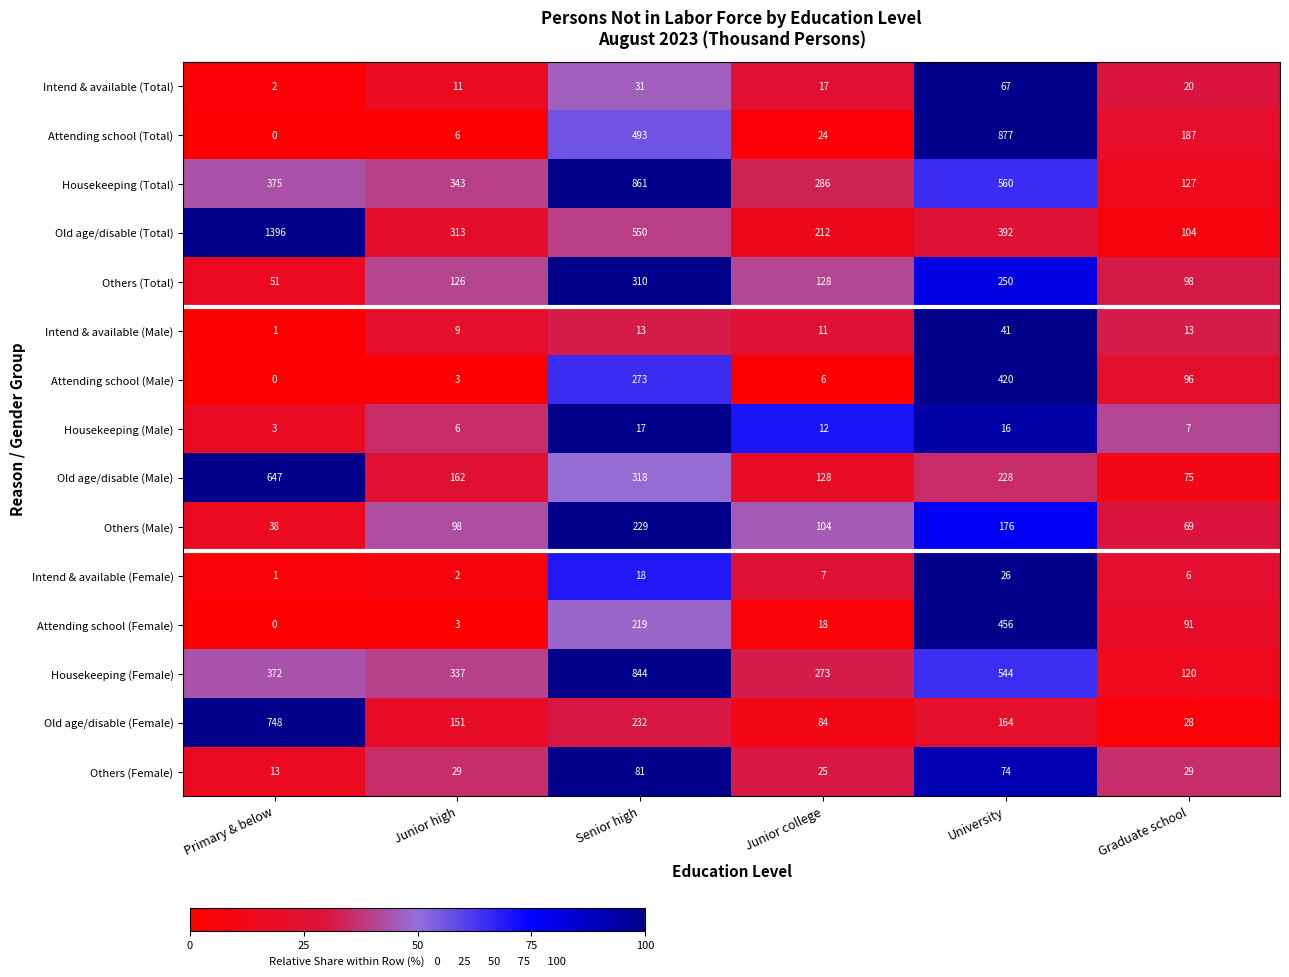

The value of Attending school (Total) at Junior college is 43. True or false?

False